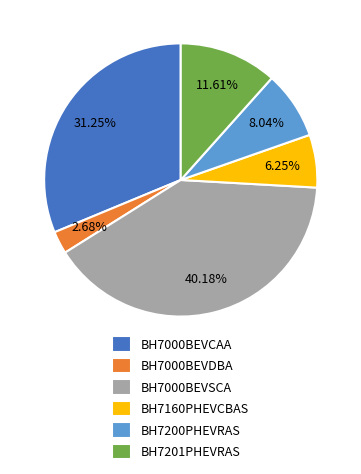

What is the total percentage of BH7200PHEVRAS and BH7160PHEVCBAS?

14.3%